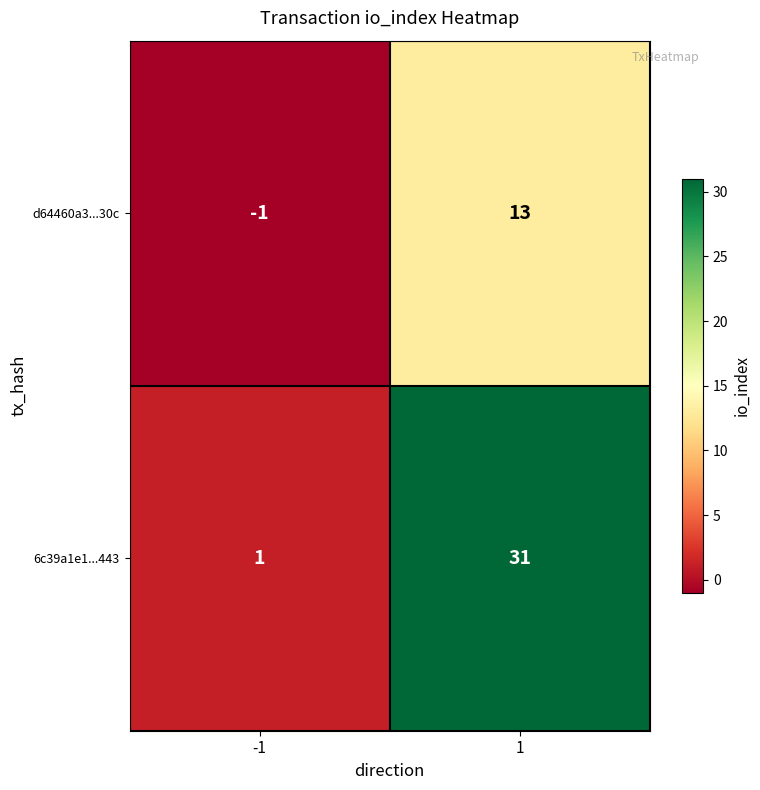

The value of 6c39a1e1...443 at -1 is 2. True or false?

False